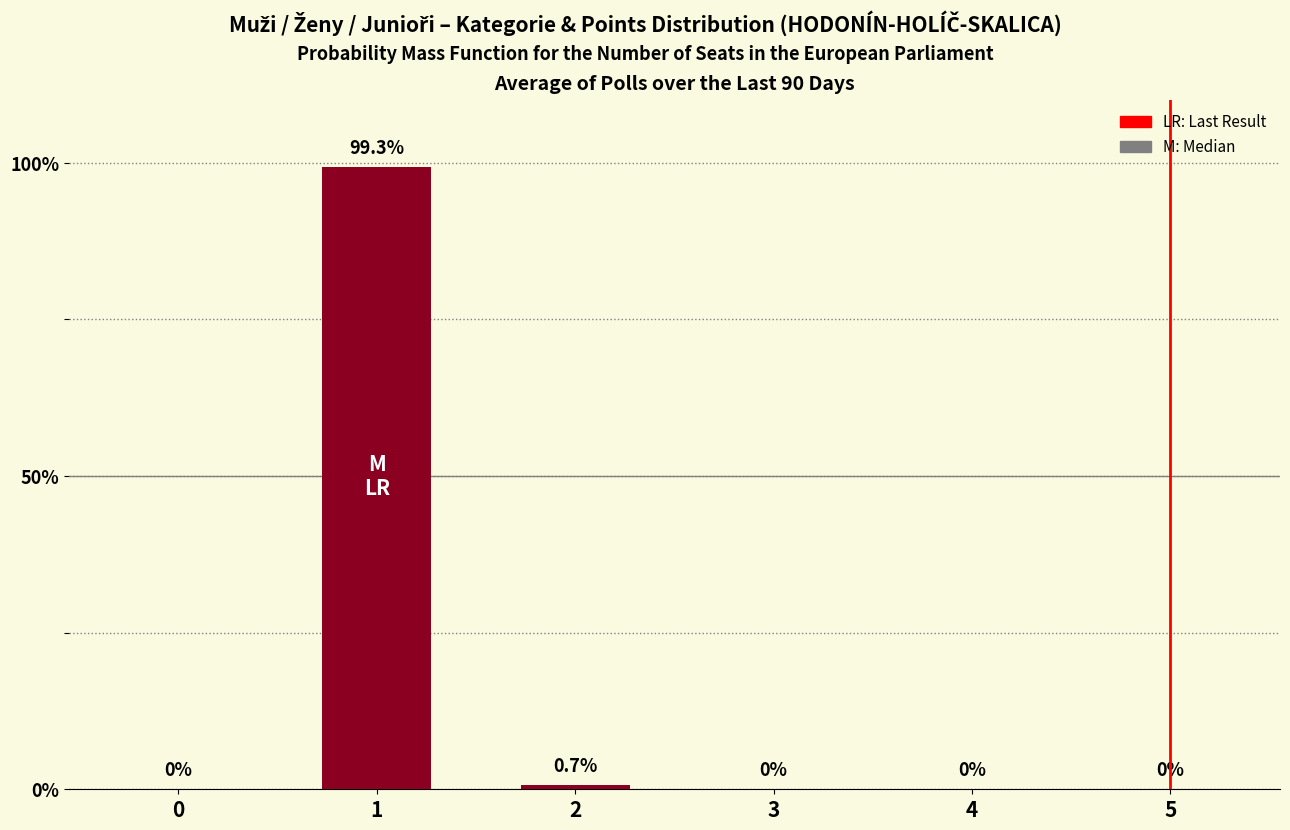

The chart shows a value of 0.0 at 4. True or false?

True